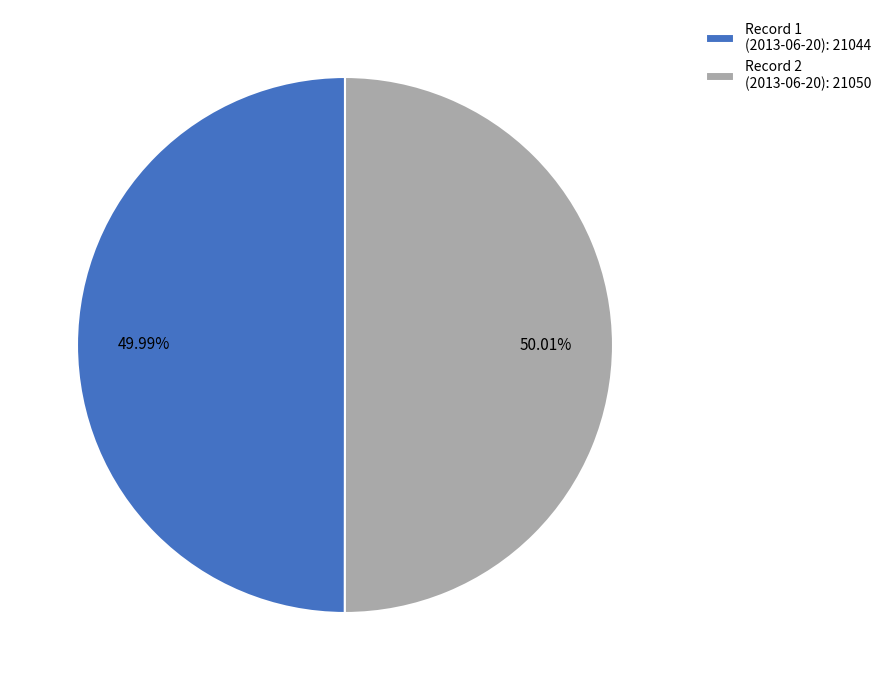

Approximately how many times larger is the value at Record 2 (2013-06-20): 21050 compared to Record 1 (2013-06-20): 21044?

1.0